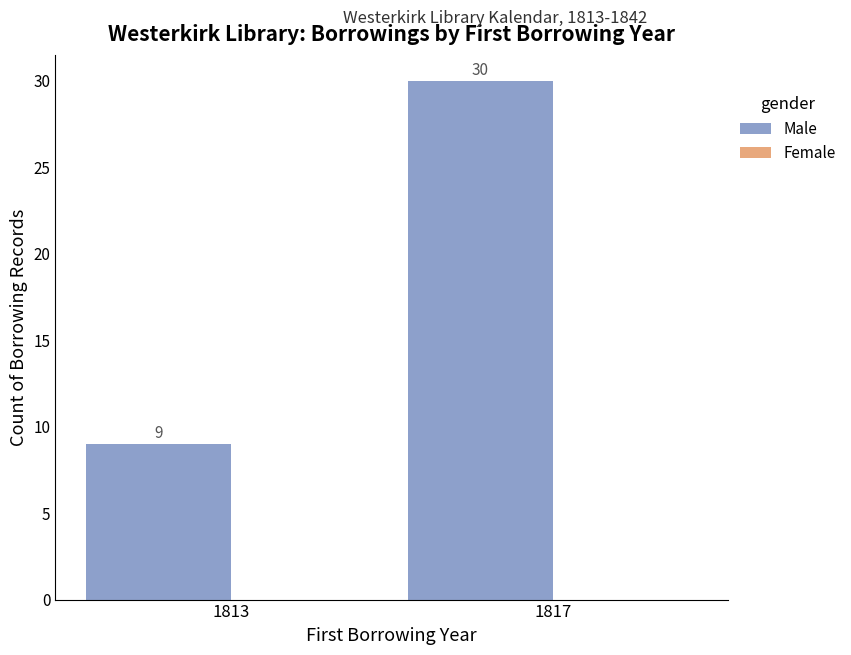

How many bars are there in total?

2